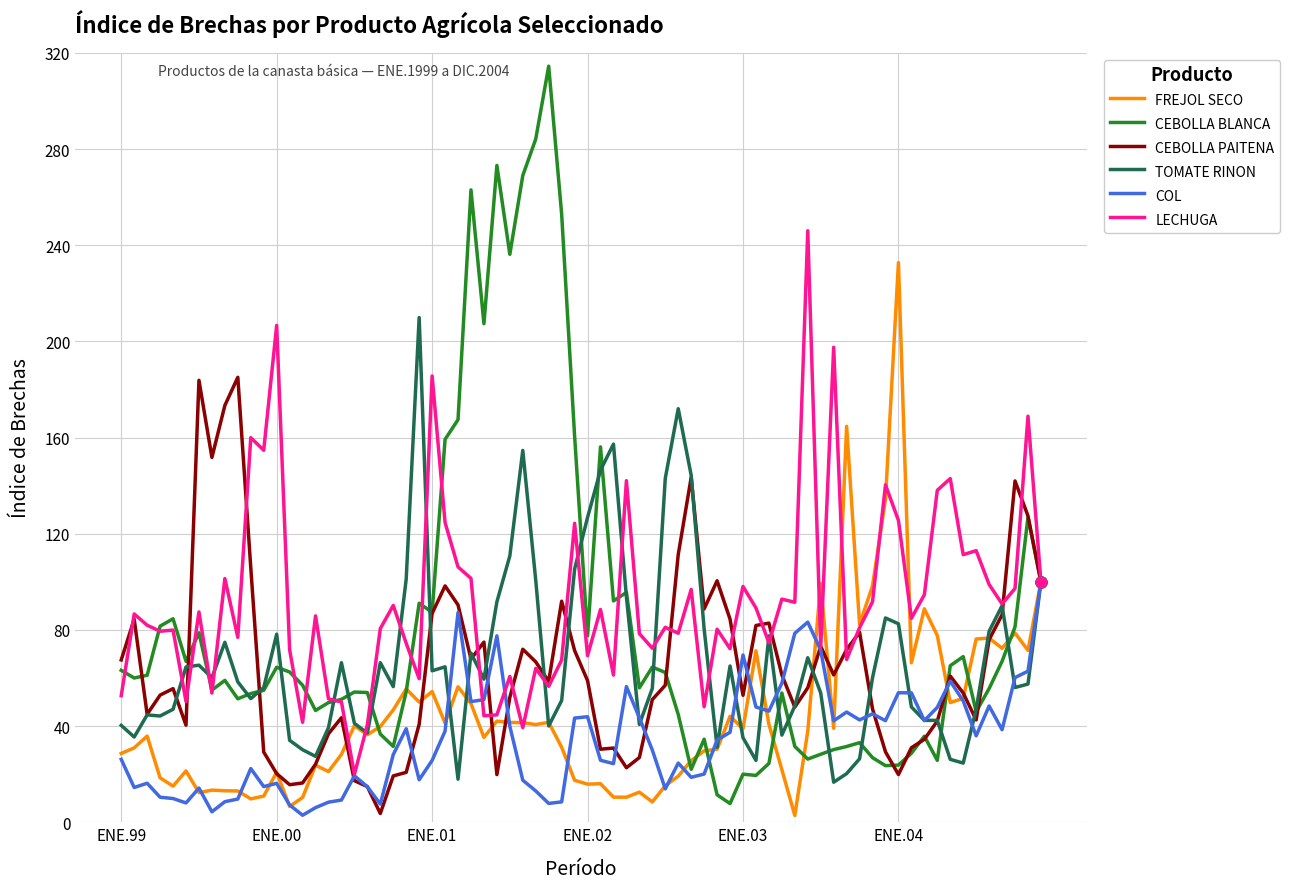

Which series has the widest spread of values?

CEBOLLA BLANCA